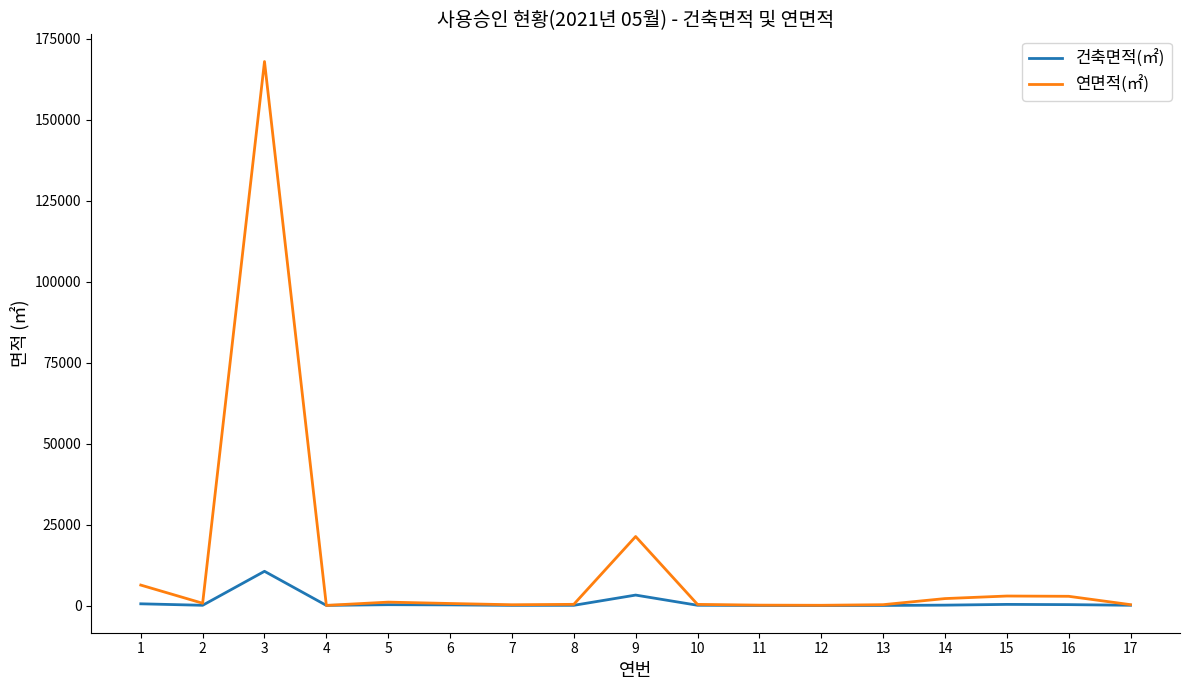

How many values in the 연면적(㎡) series are below 659?

8